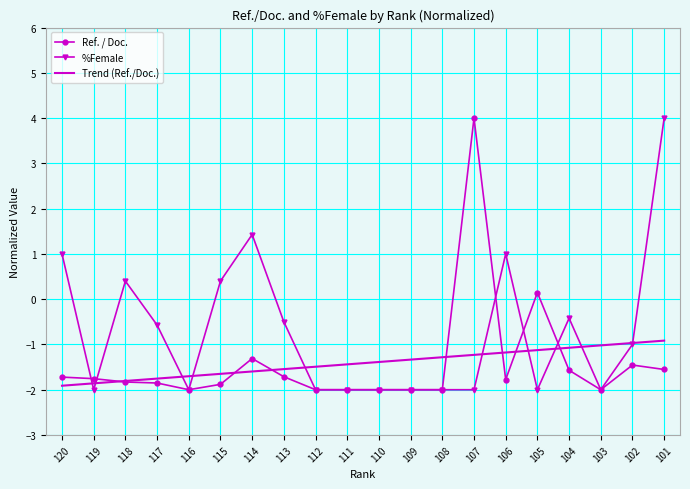

At which label does %Female first exceed 0?

120